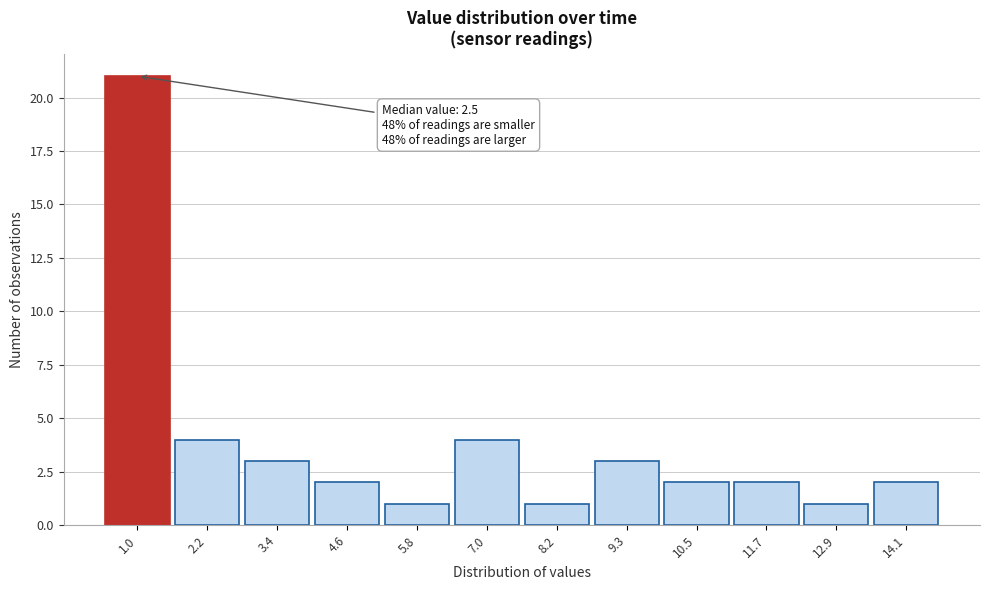

Reading left to right, transcribe all the data shown in this chart.

21	4	3	2	1	4	1	3	2	2	1	2